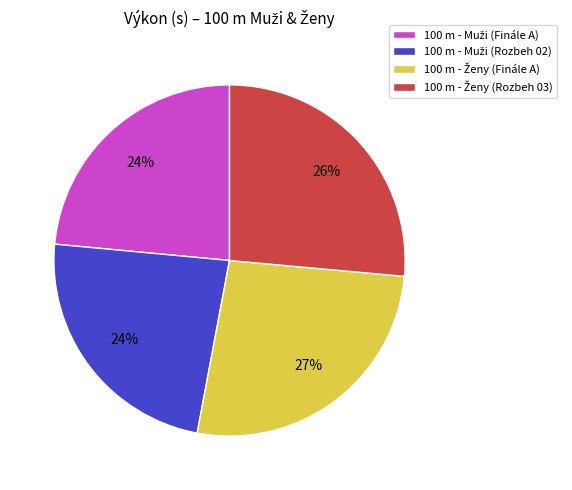

How many slices are in this pie chart?

4